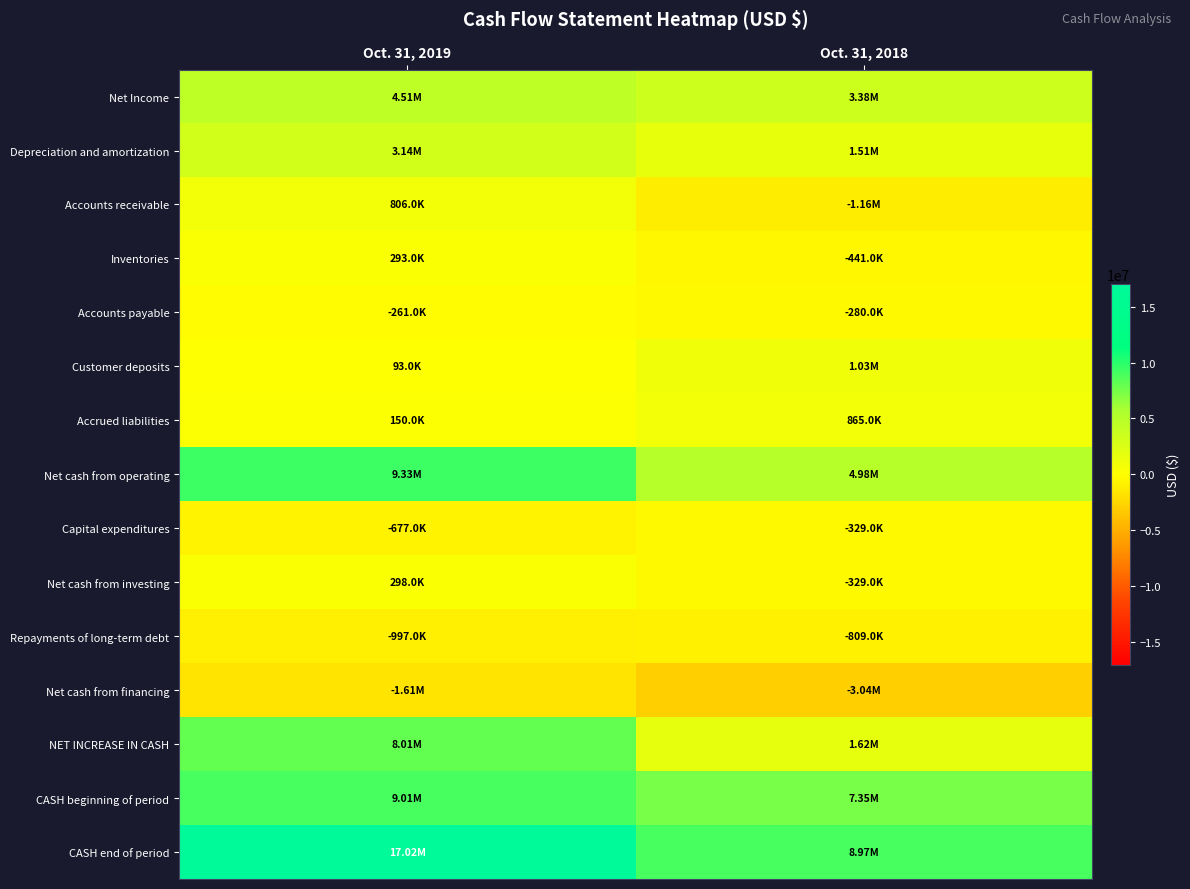

What is the difference between the highest and lowest values at Oct. 31, 2019?

18638000